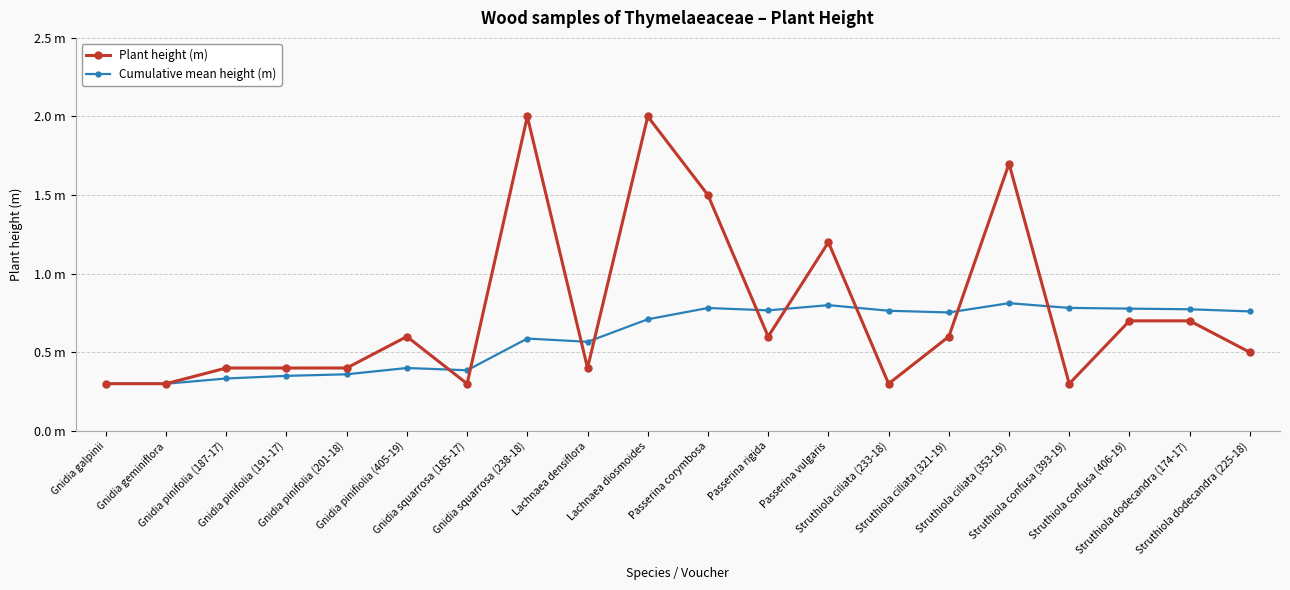

What is the label of the 1st point from the right?

Struthiola dodecandra (225-18)